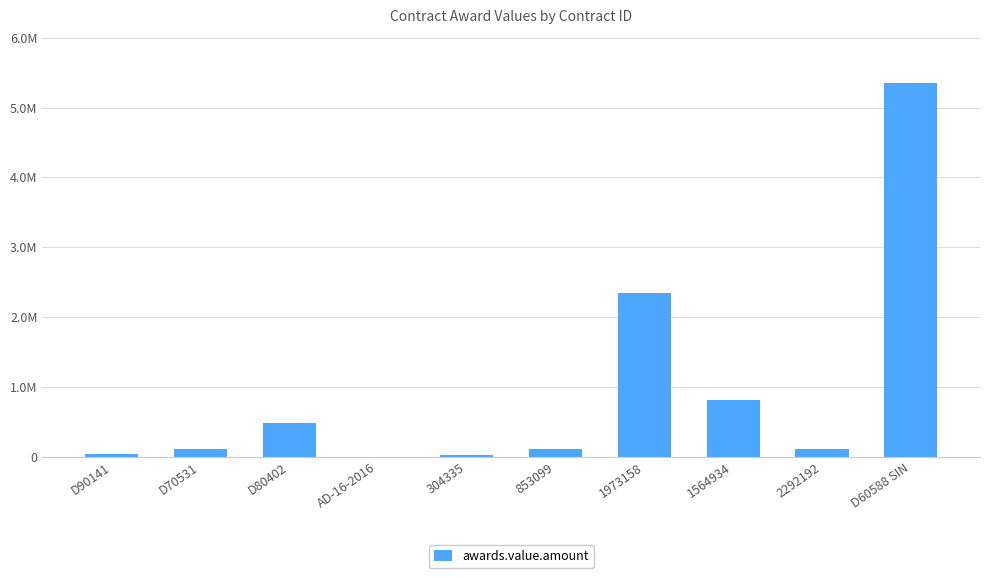

Read the value at D70531.

111116.3